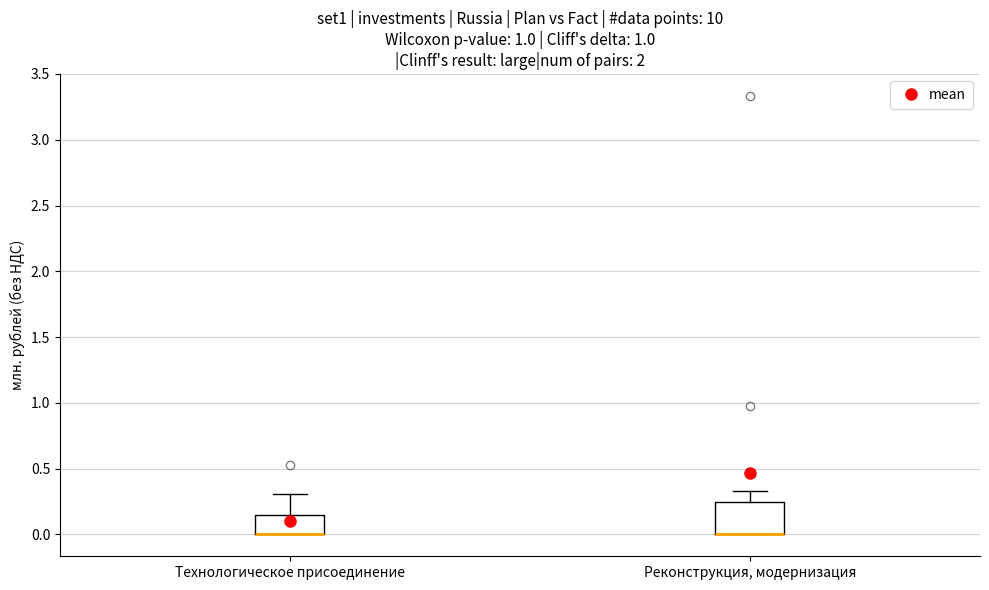

Comparing the boxes themselves (not the whiskers), which one is the tallest?

Реконструкция, модернизация